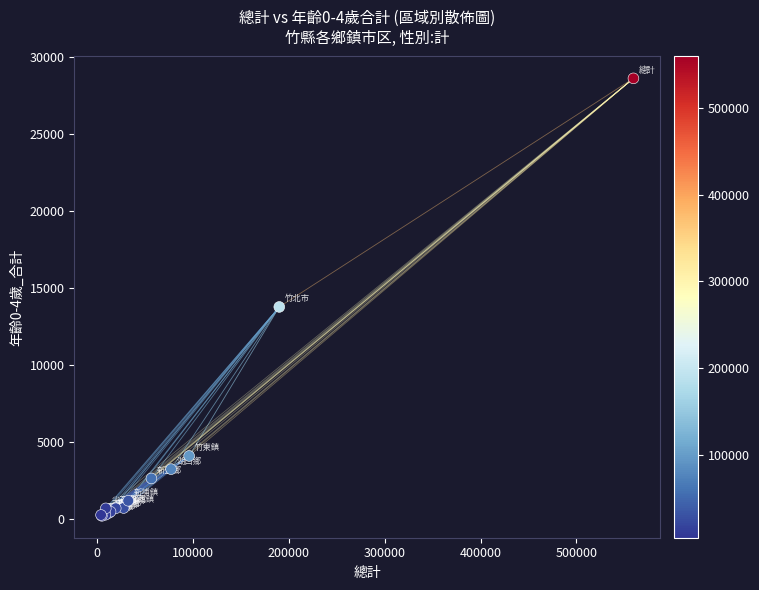

What Y value in the scatter plot is closest to 14403?

13766